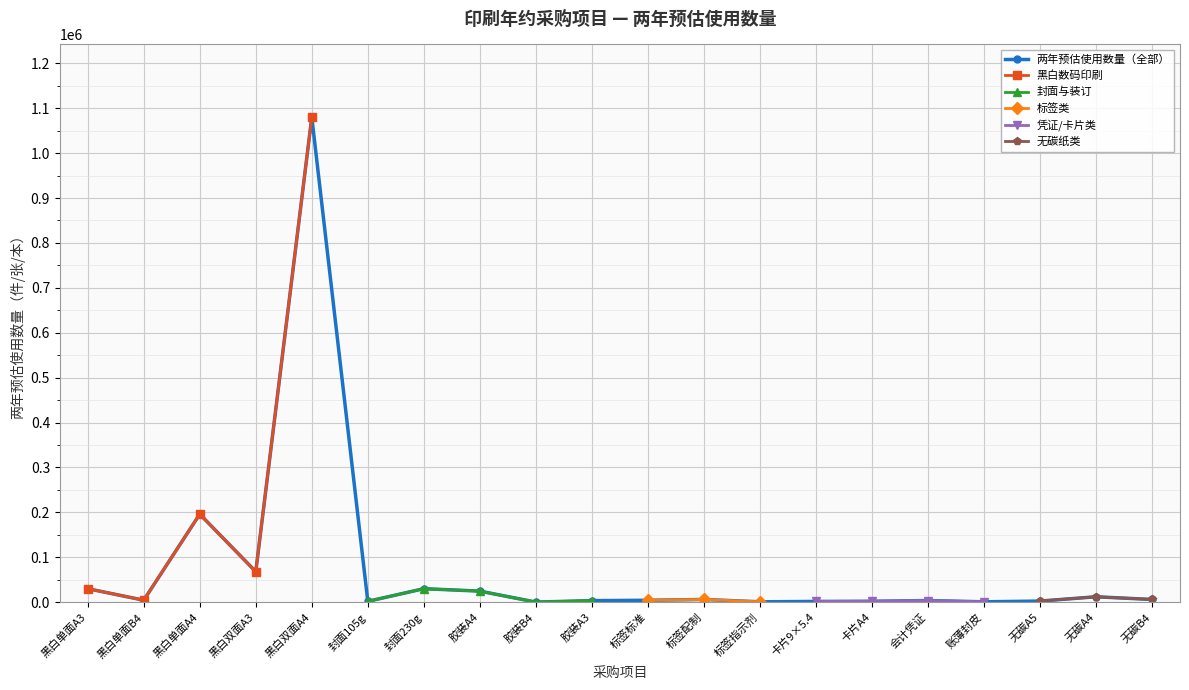

Where is the first local maximum for 两年预估使用数量（全部）?

黑白单面A4